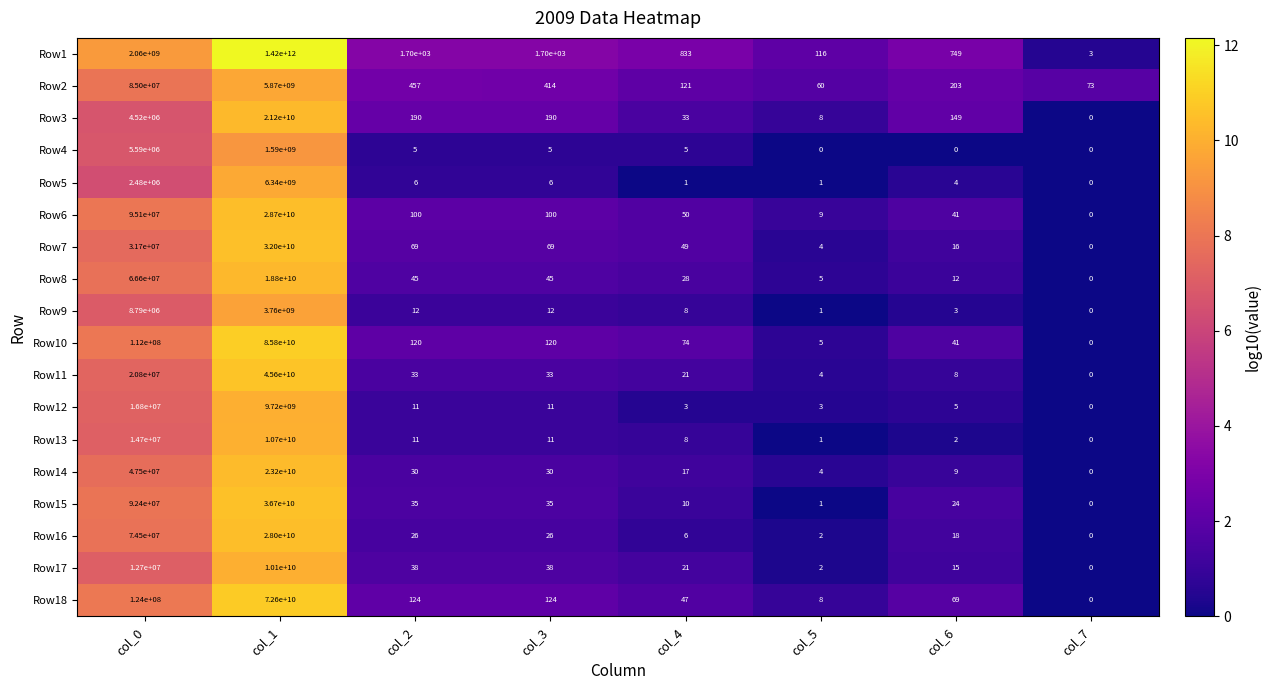

Between col_0 and col_2, which series saw the biggest shift?

Row1